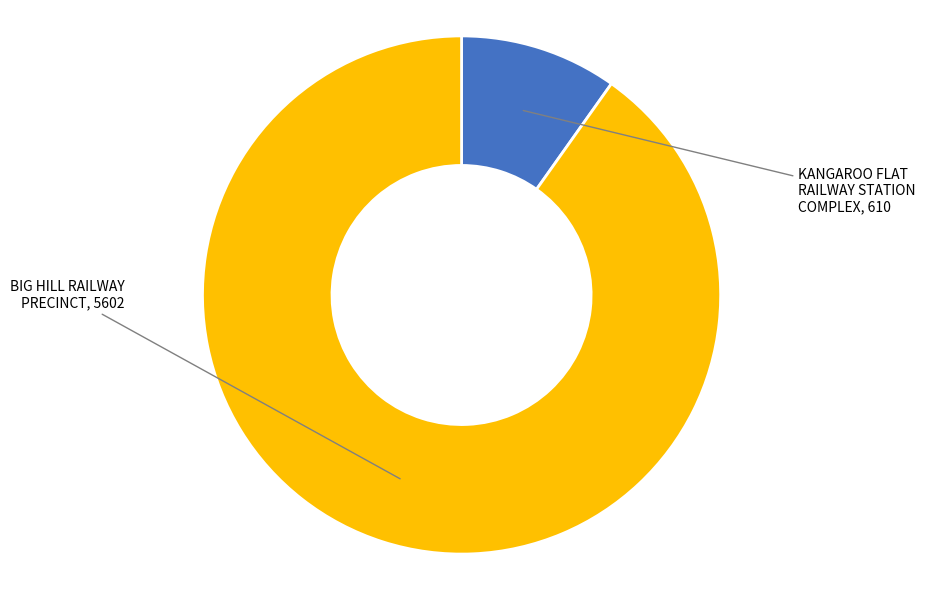

To the nearest percent, what is the difference between the largest and smallest slice percentages?

80%